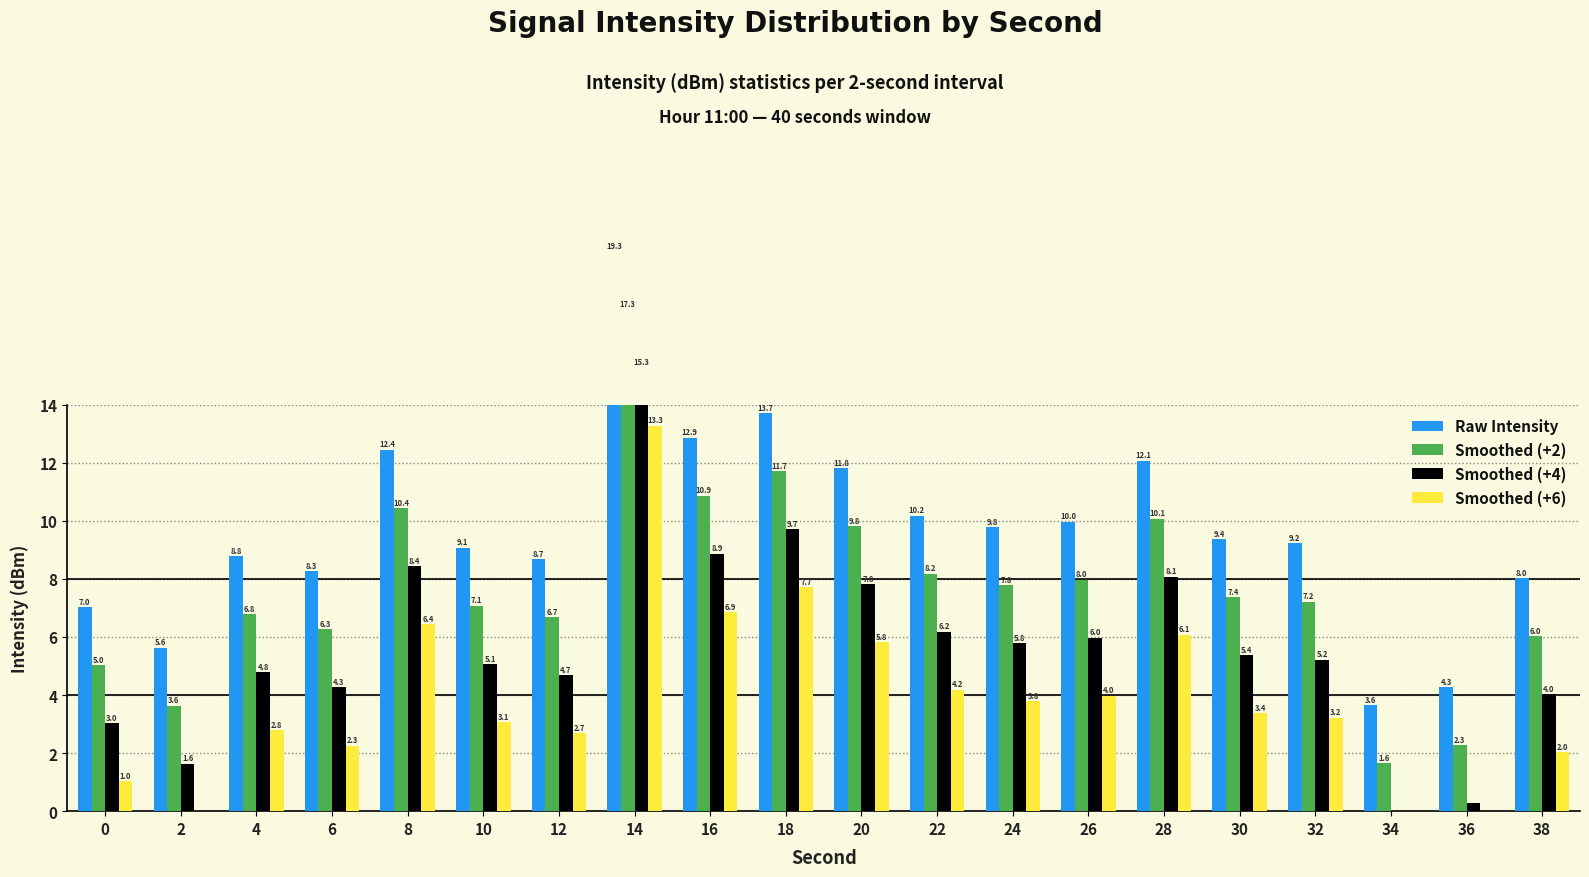

At which category does the chart reach its minimum across all series?

34